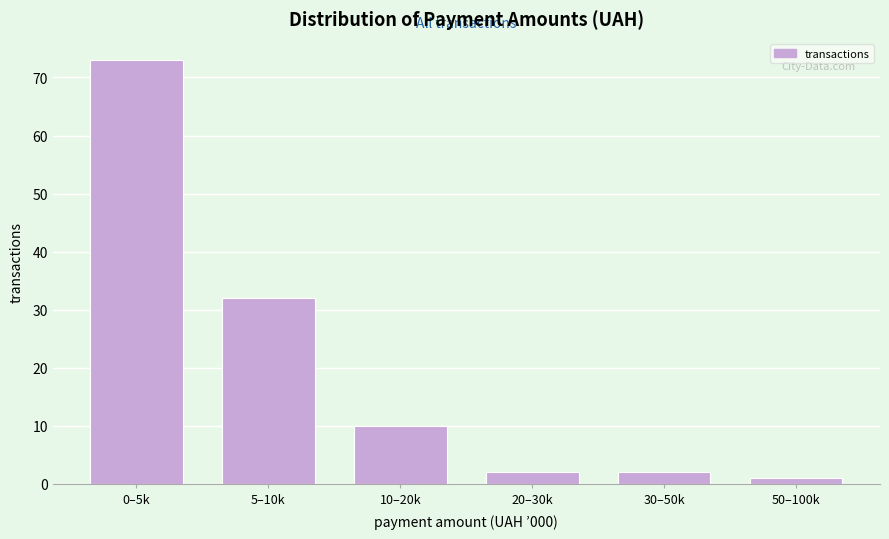

Reading left to right, transcribe all the data shown in this chart.

73	32	10	2	2	1